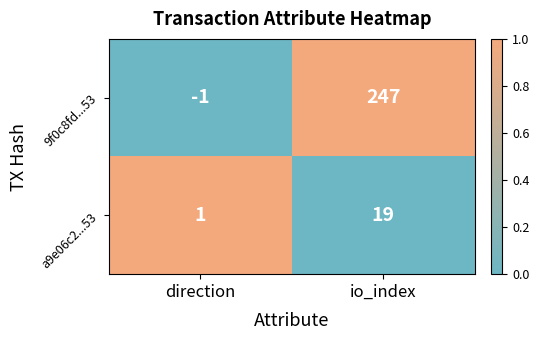

True or false: a9e06c2...53 has a value of 19 at io_index.

True